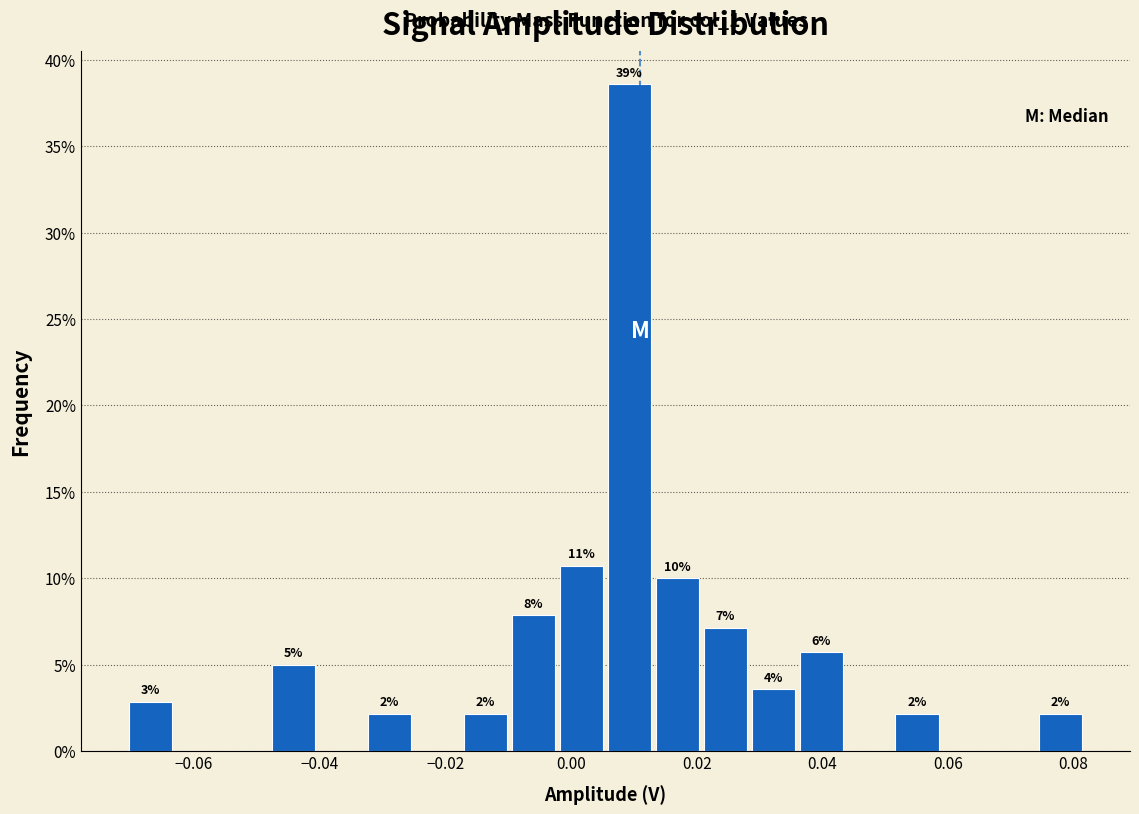

Read against the x-axis, roughly where is the centre of the tallest bar?

0.010